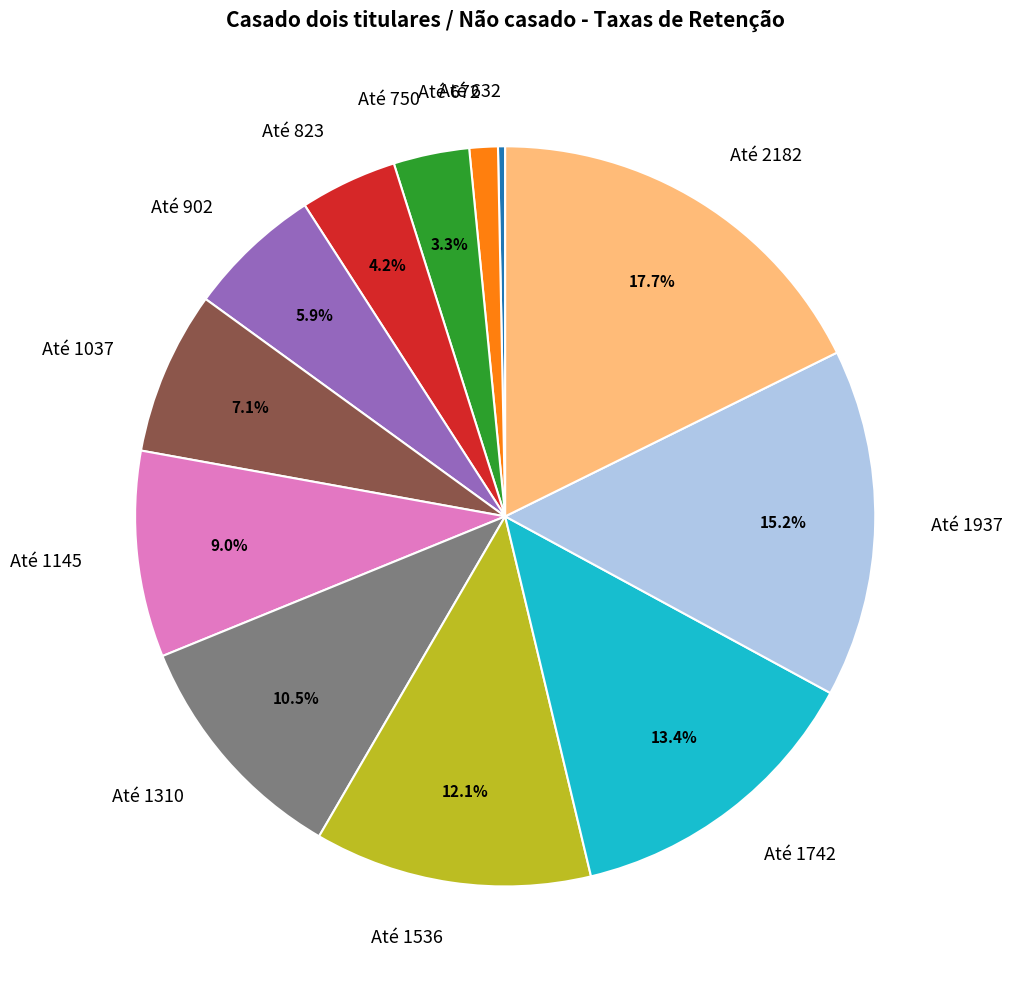

Between Até 1937 and Até 823, which is larger?

Até 1937